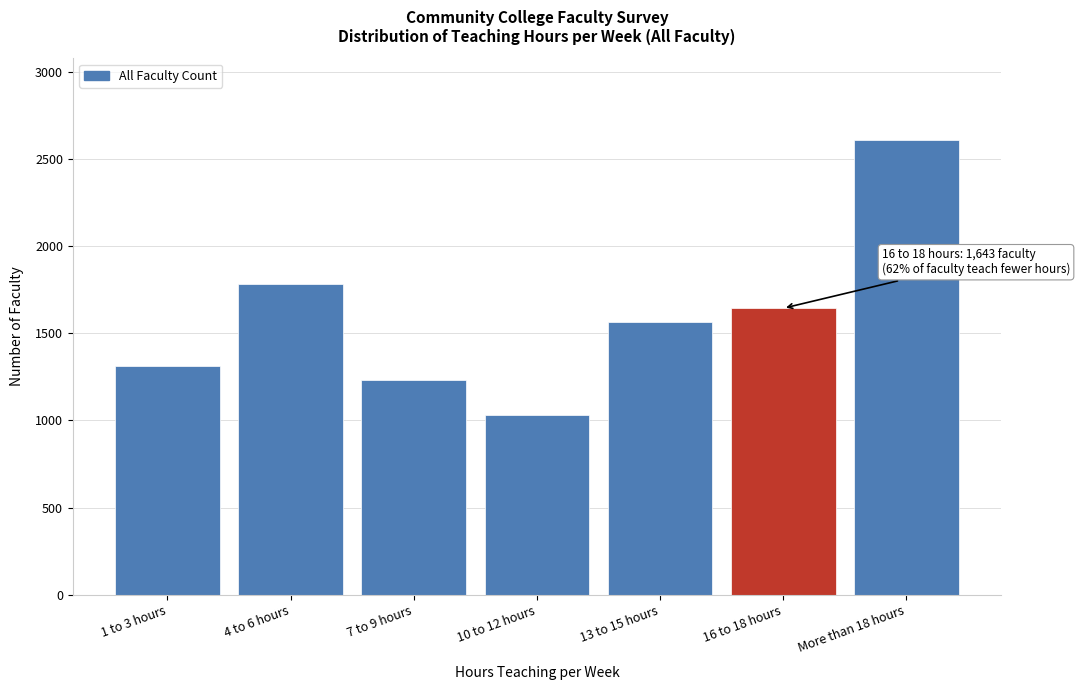

Reading left to right, what are all the values shown in this chart?

1313	1784	1234	1031	1565	1643	2607